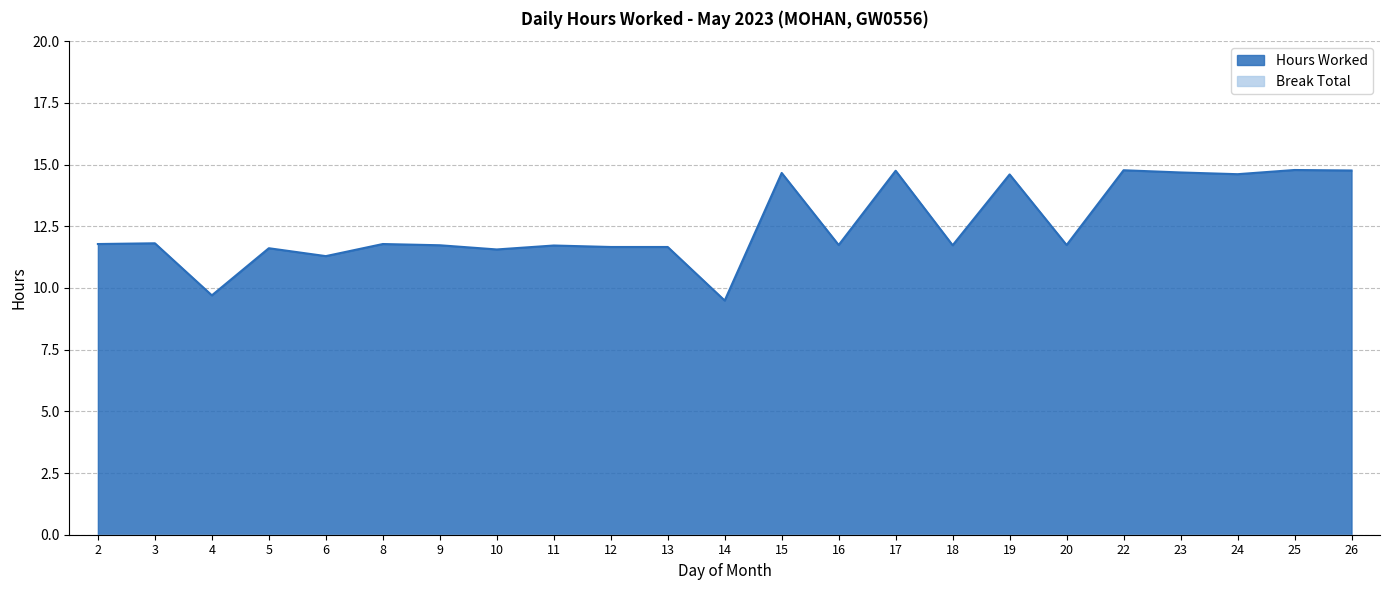

The chart shows a value of 18.4 at 9. True or false?

False